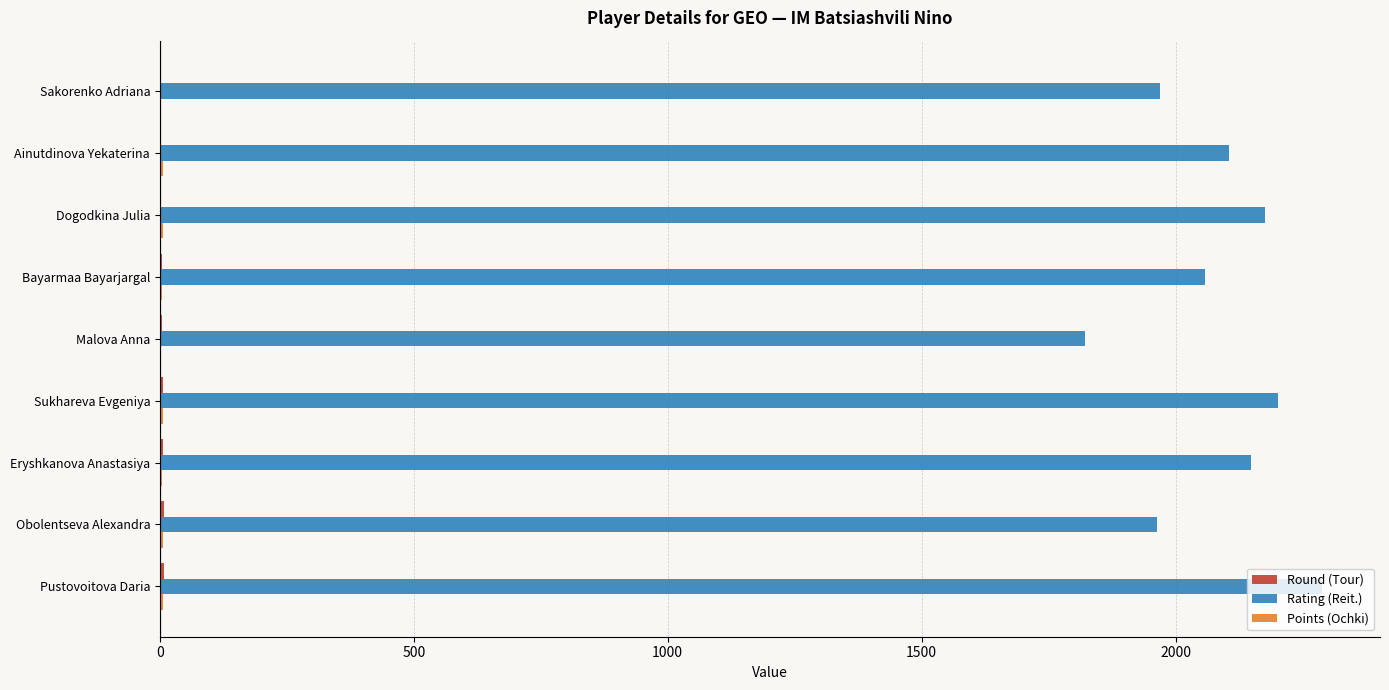

What is the highest value of the Rating (Reit.) series?

2288.0